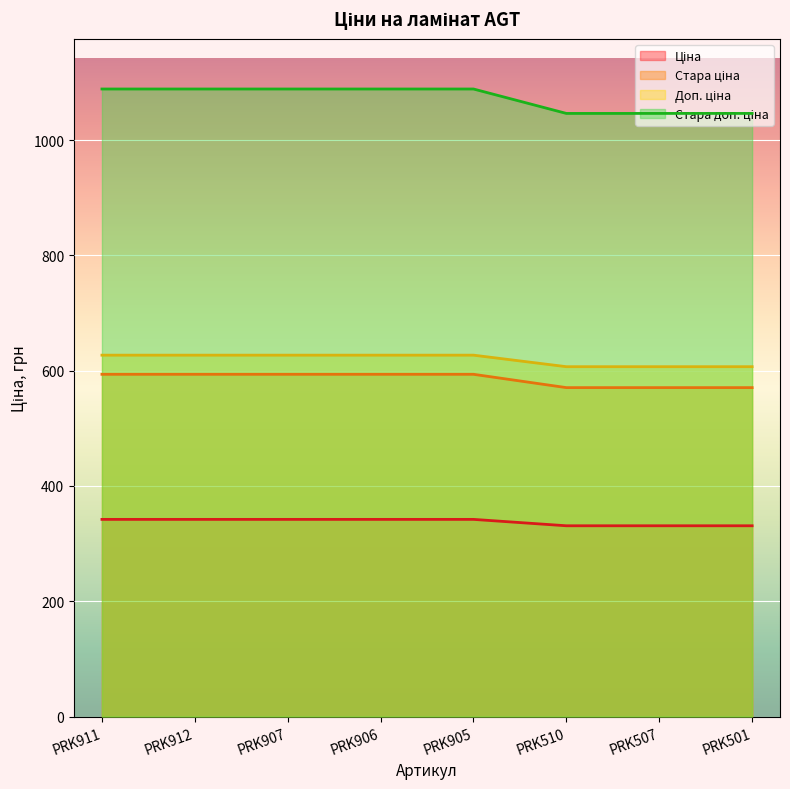

How many lines are shown in the chart?

4